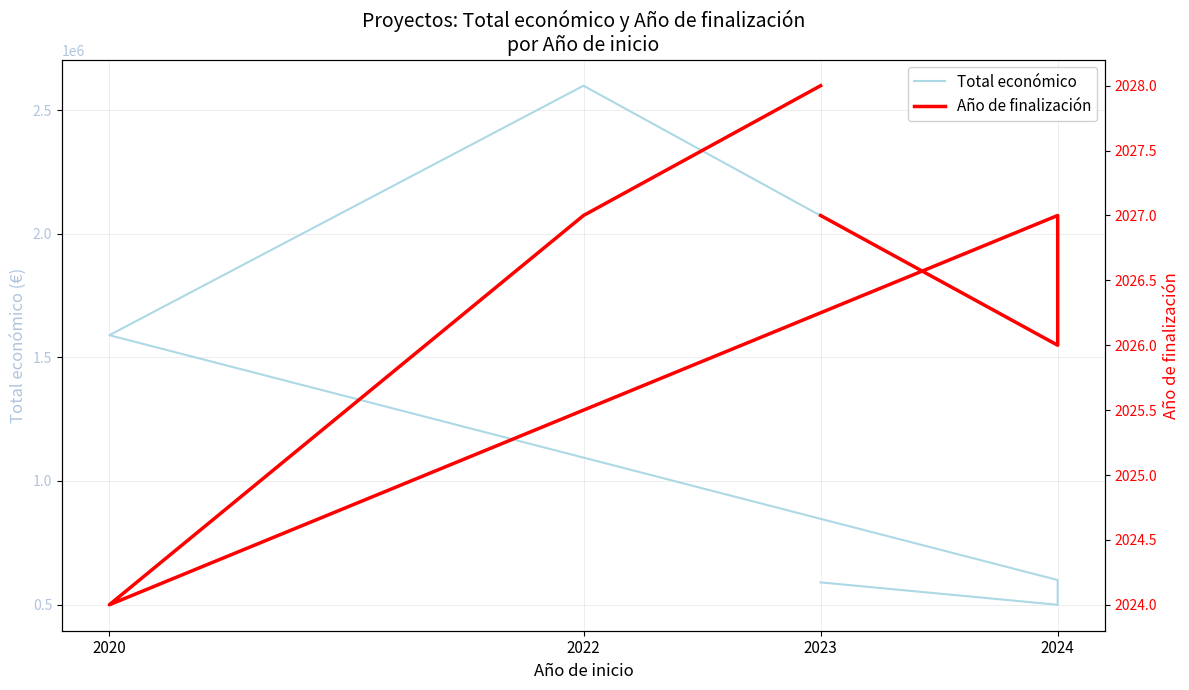

What is the minimum value for Año de finalización?

2024